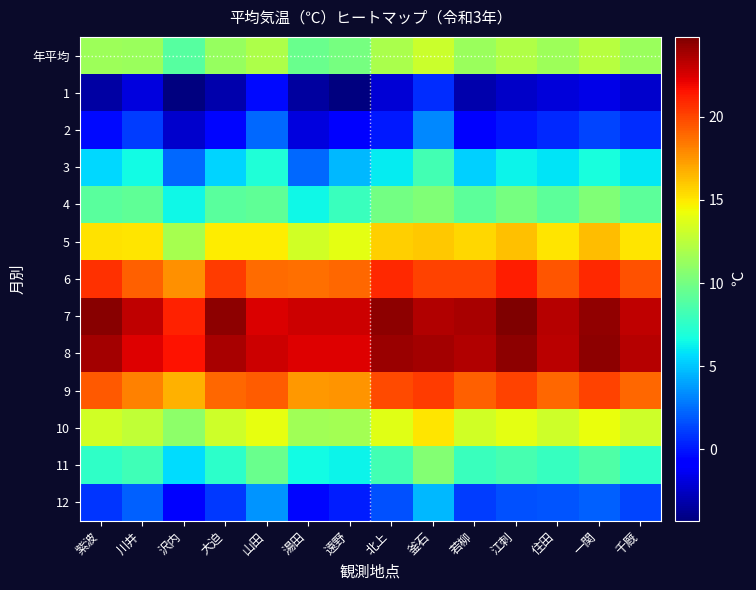

How many distinct data groups are displayed?

13